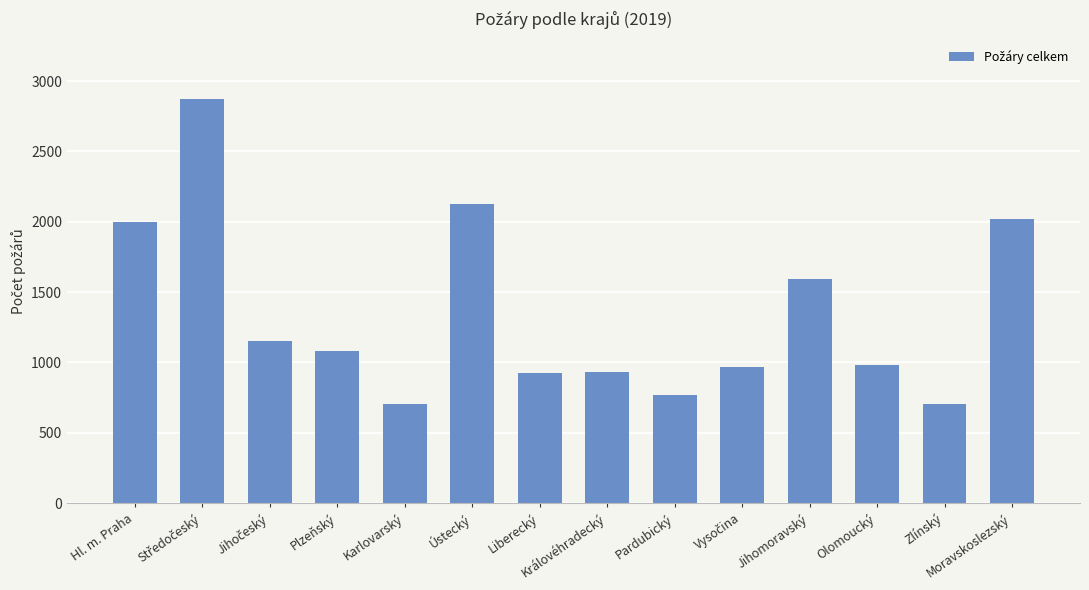

Count the number of categories in the chart.

14